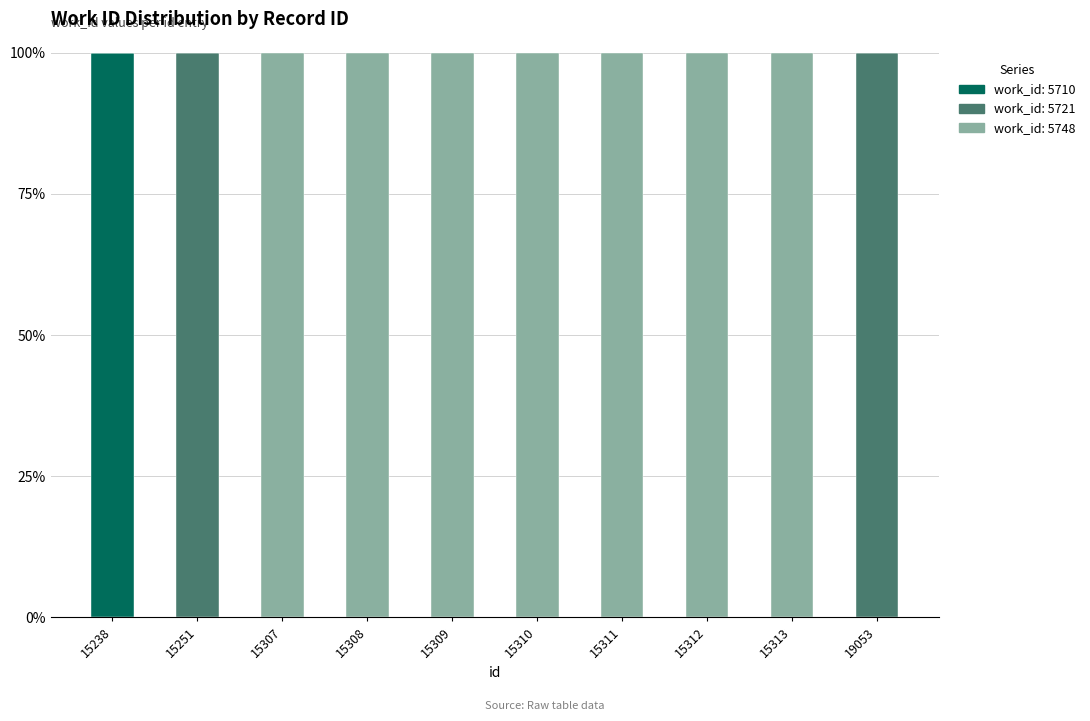

What is the sum of all work_id: 5710 values?

100